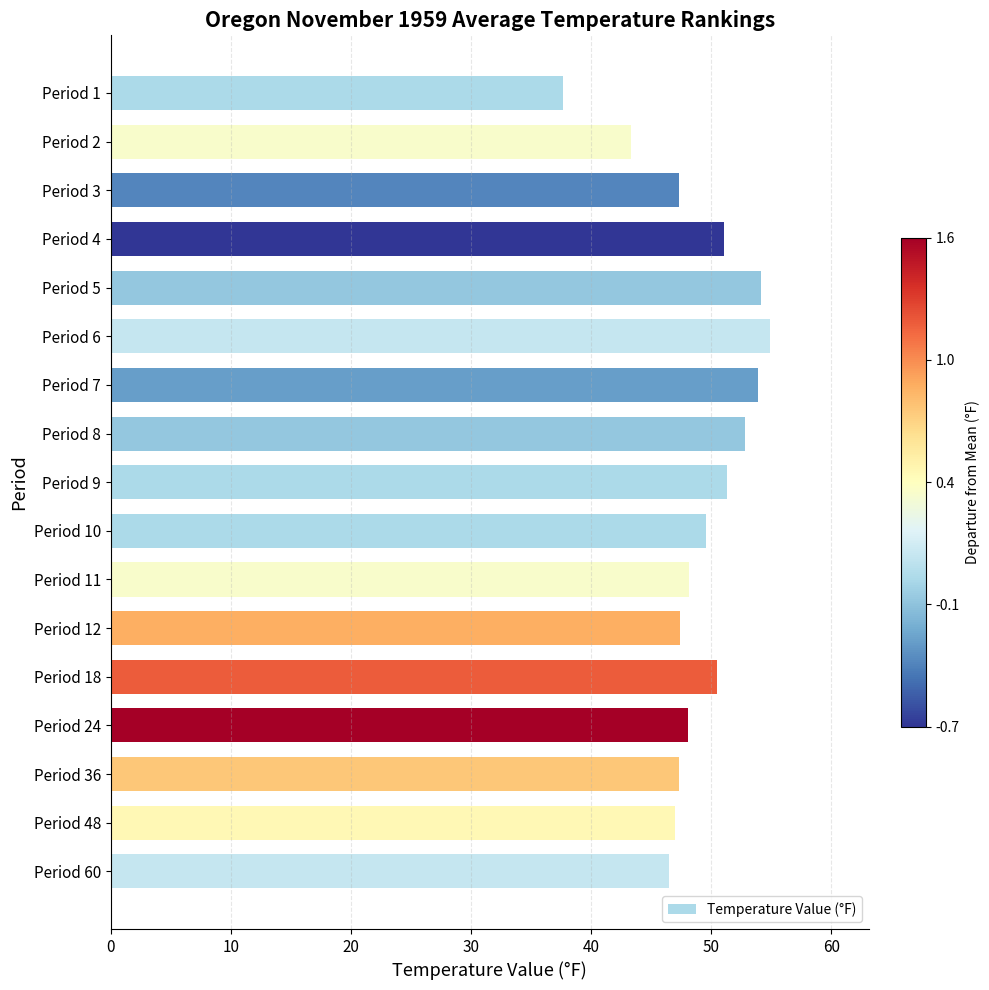

Which label corresponds to the smallest value in the chart?

Period 1